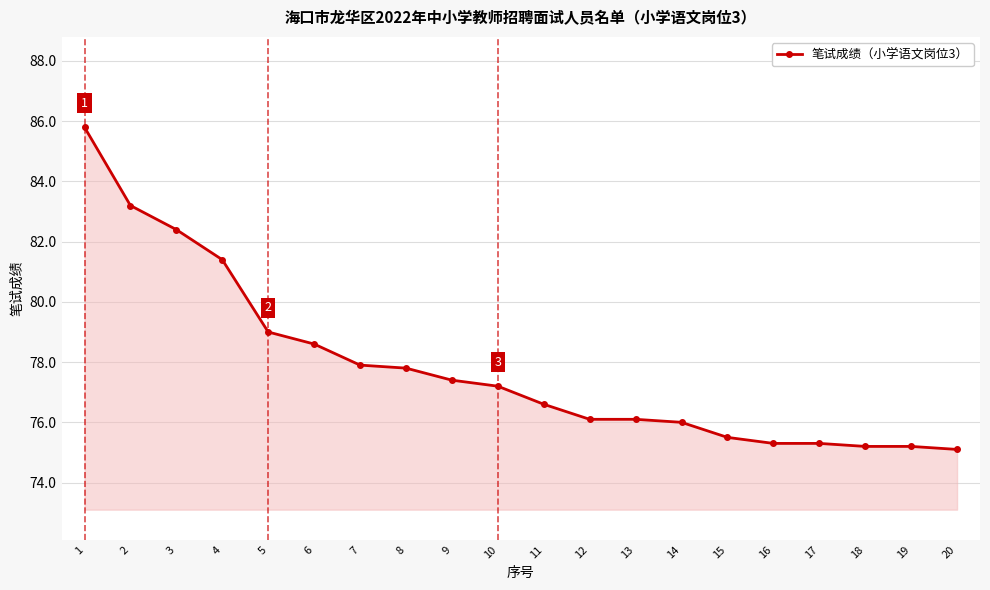

Reading left to right, what are all the values shown in this chart?

1=85.8	2=83.2	3=82.4	4=81.4	5=79.0	6=78.6	7=77.9	8=77.8	9=77.4	10=77.2	11=76.6	12=76.1	13=76.1	14=76.0	15=75.5	16=75.3	17=75.3	18=75.2	19=75.2	20=75.1